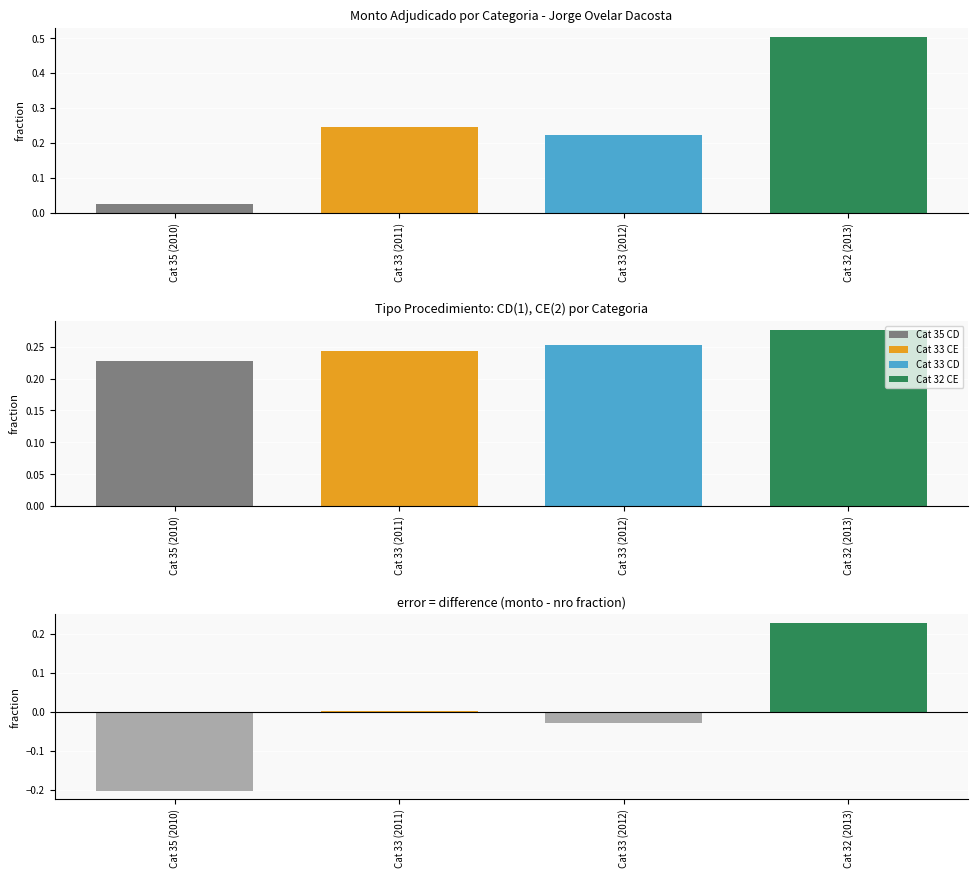

Which has a higher value, Cat 35 (2010) or Cat 32 (2013)?

Cat 32 (2013)